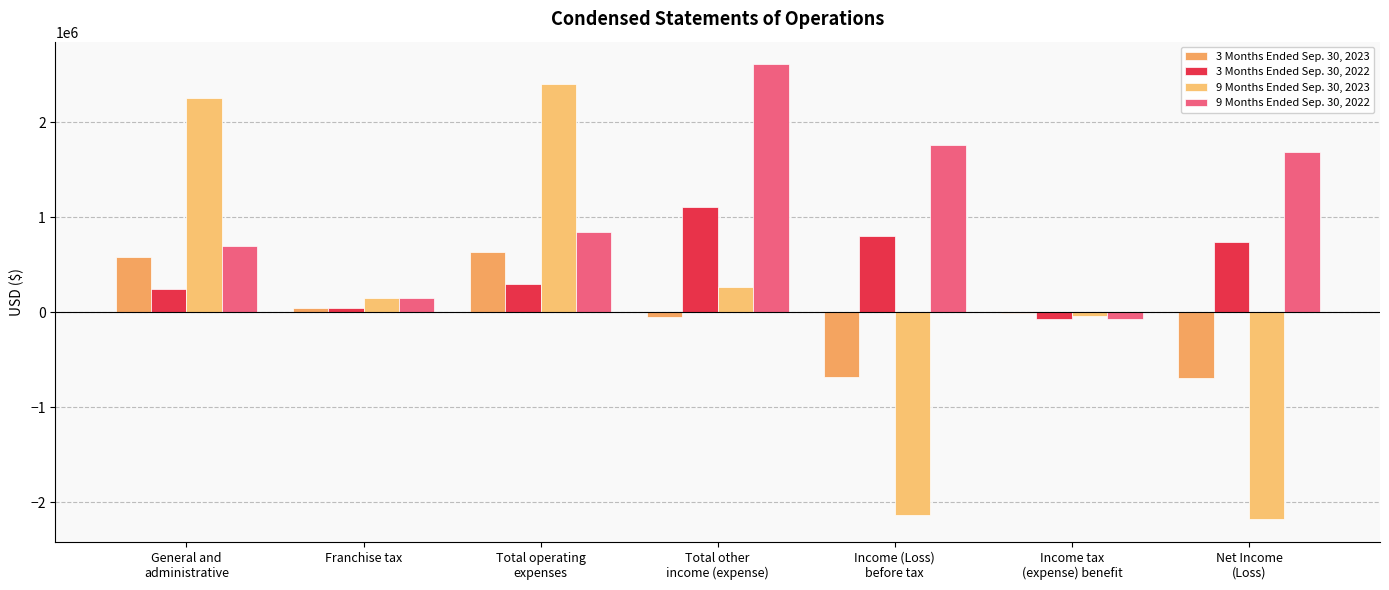

What position from the left is General and
administrative?

1